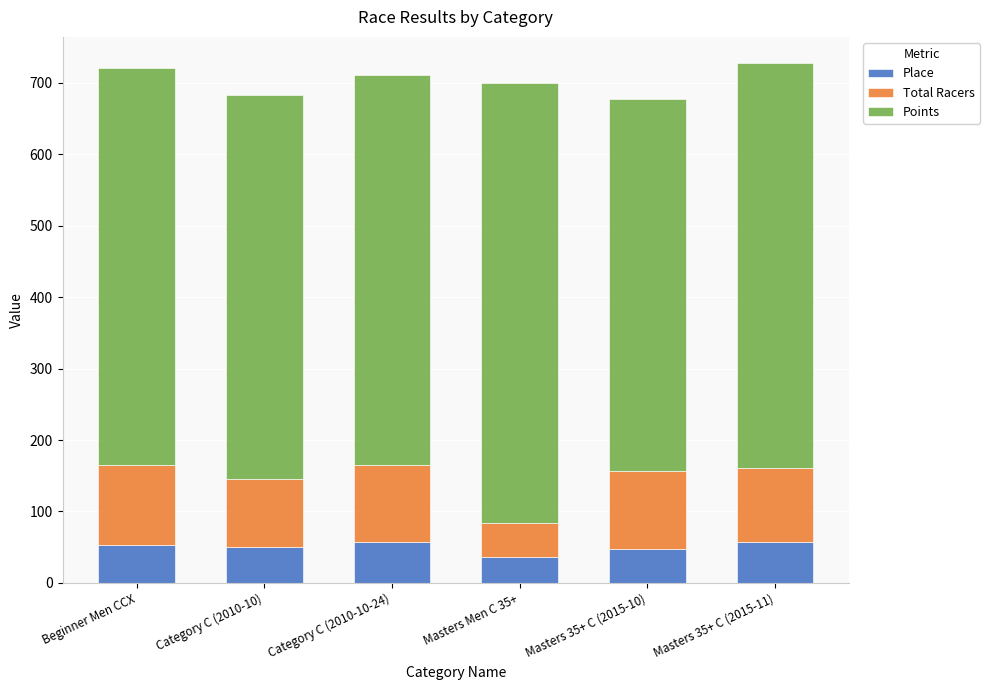

Is it true that Place equals 53.0 at Beginner Men CCX?

True